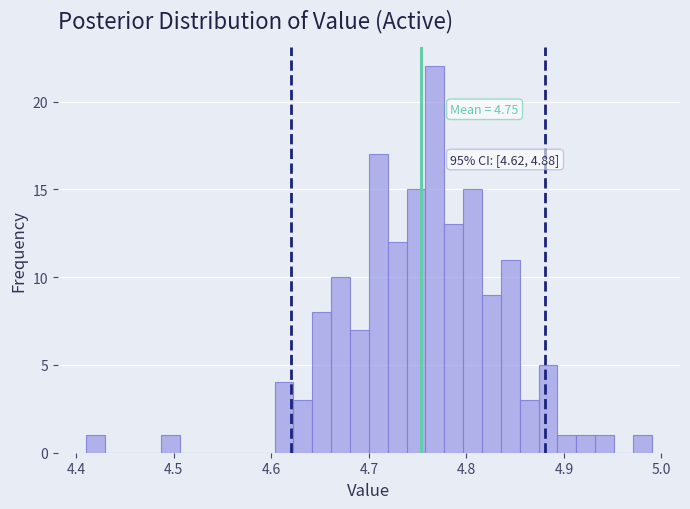

Around what value on the x-axis is the tallest bar? Give the approximate position of its centre, as read against the axis.

4.77